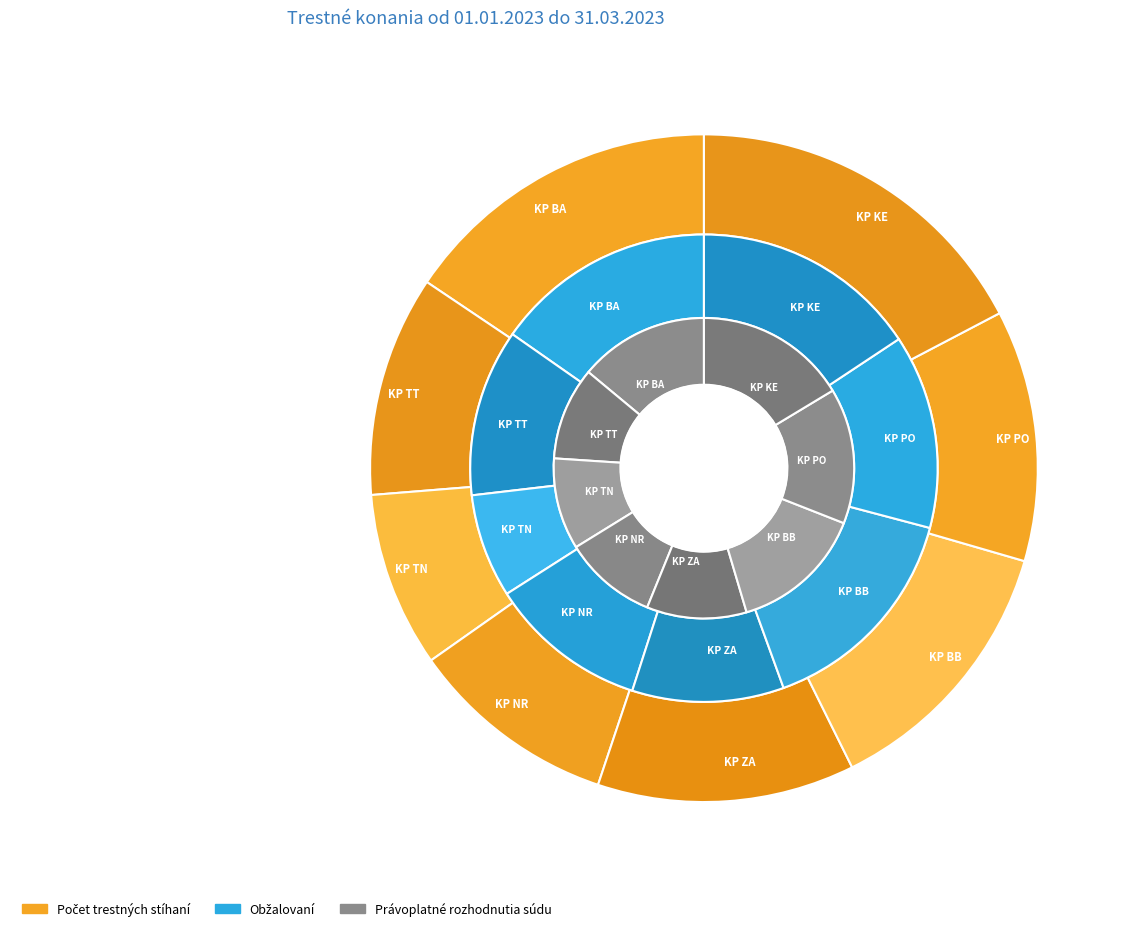

To the nearest percent, what is the difference between the KP PO and KP NR slice percentages?

2%